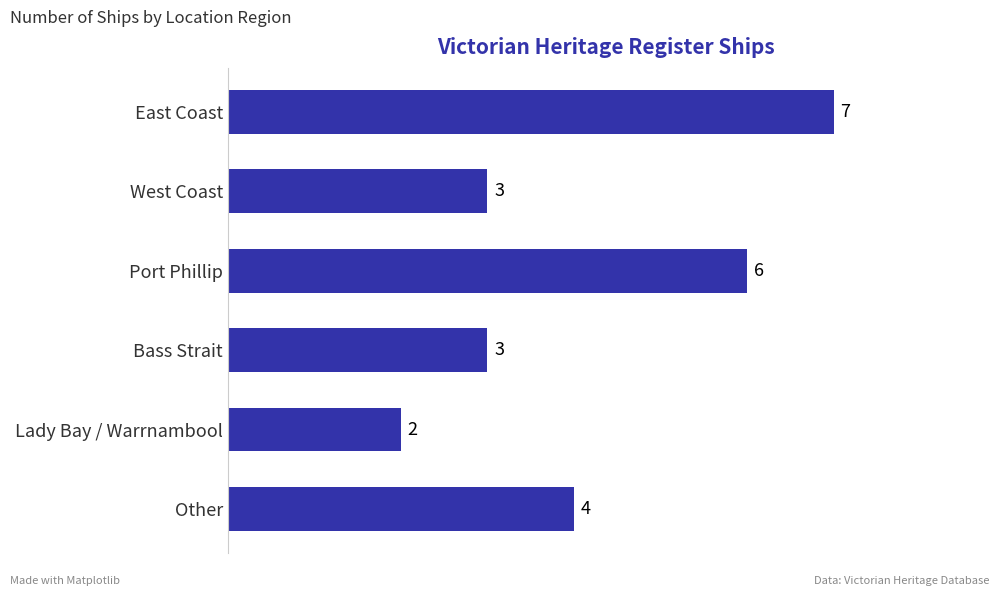

True or false: the data shows 3 at Bass Strait.

True